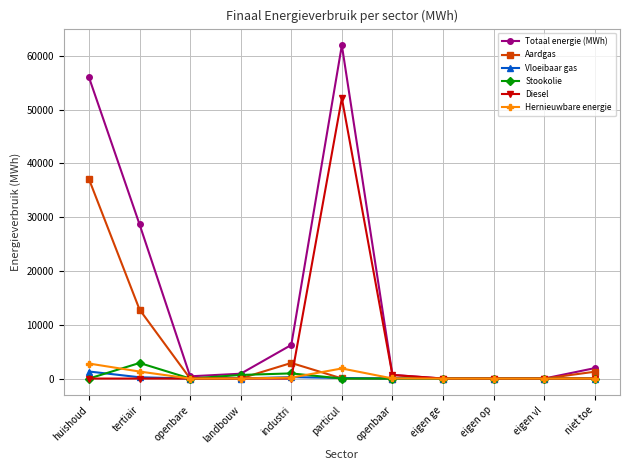

How many values in the Totaal energie (MWh) series are below 900?

5